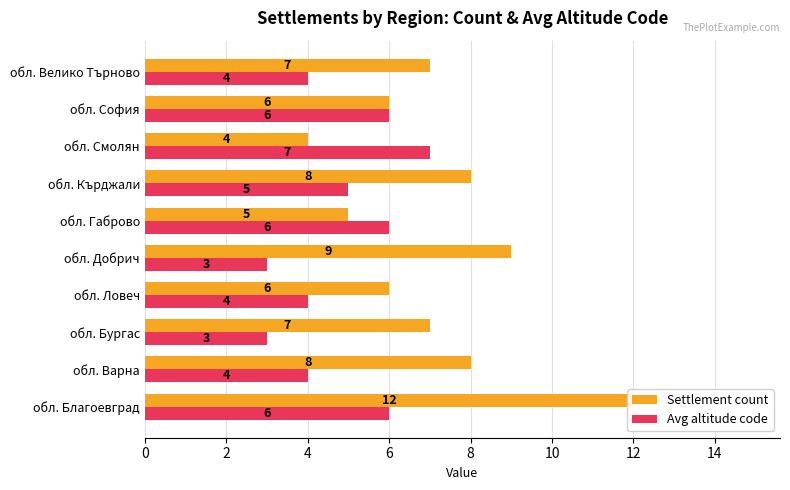

Reading left to right, list all the values displayed in this chart.

Settlement count: 12	8	7	6	9	5	8	4	6	7
Avg altitude code: 6	4	3	4	3	6	5	7	6	4